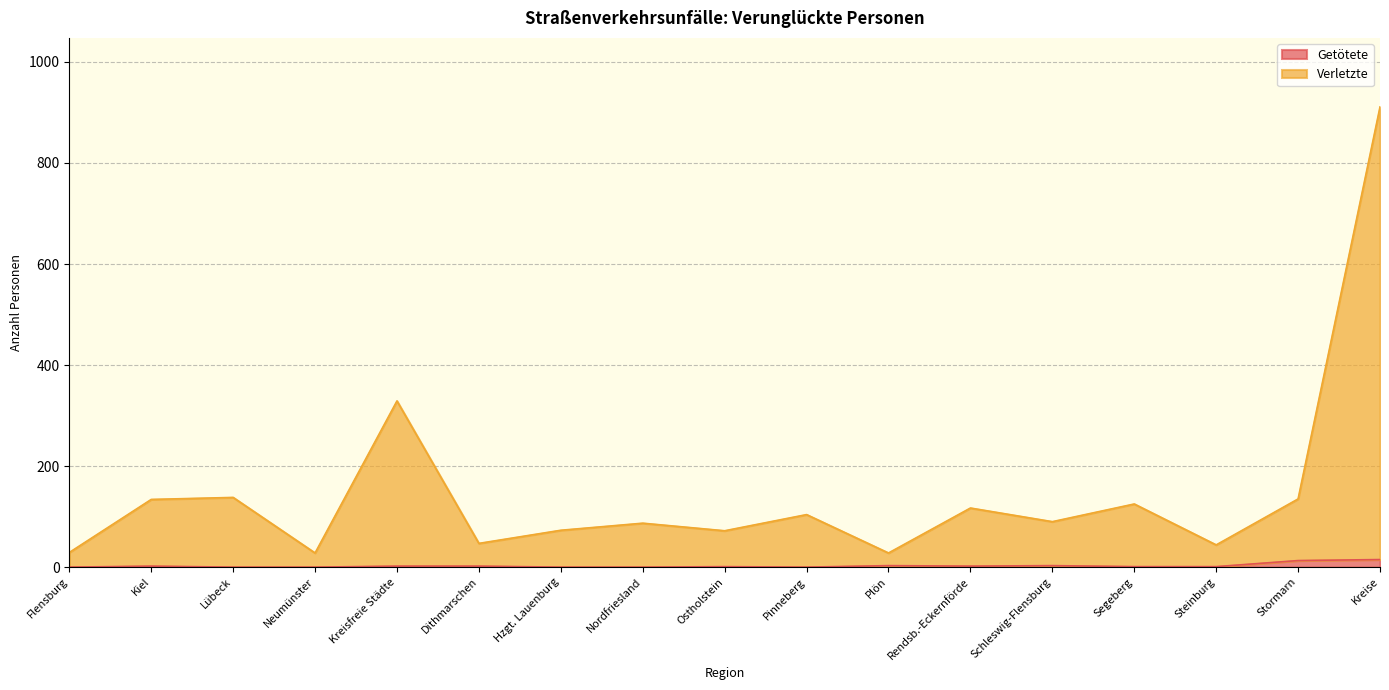

Rank the series by their maximum value, from lowest to highest.

Getötete, Verletzte